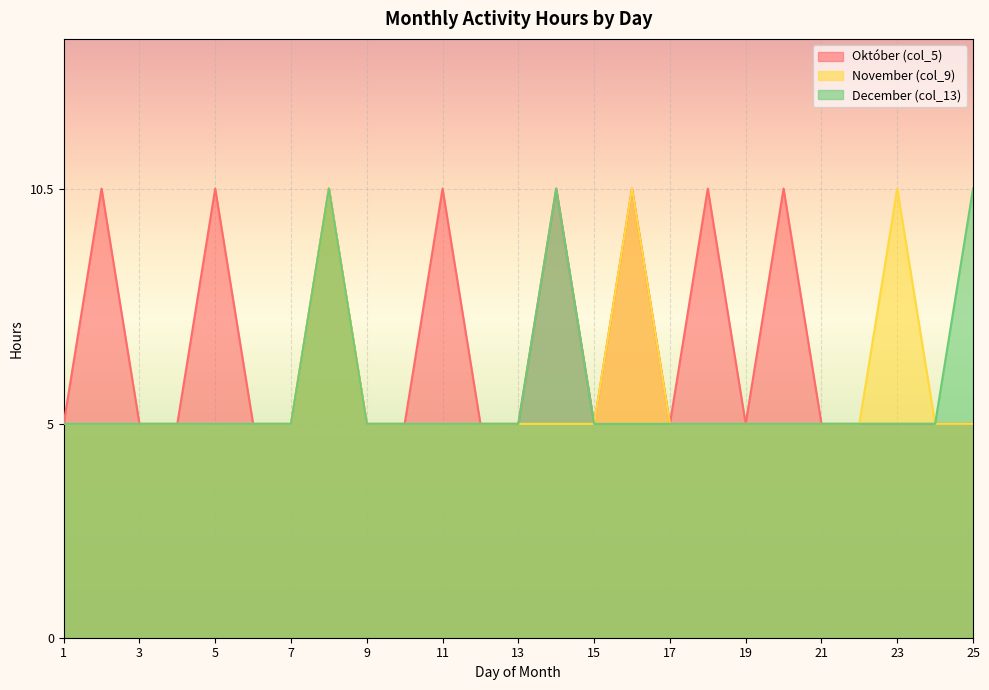

Which category has the highest value in the December (col_13) series?

8